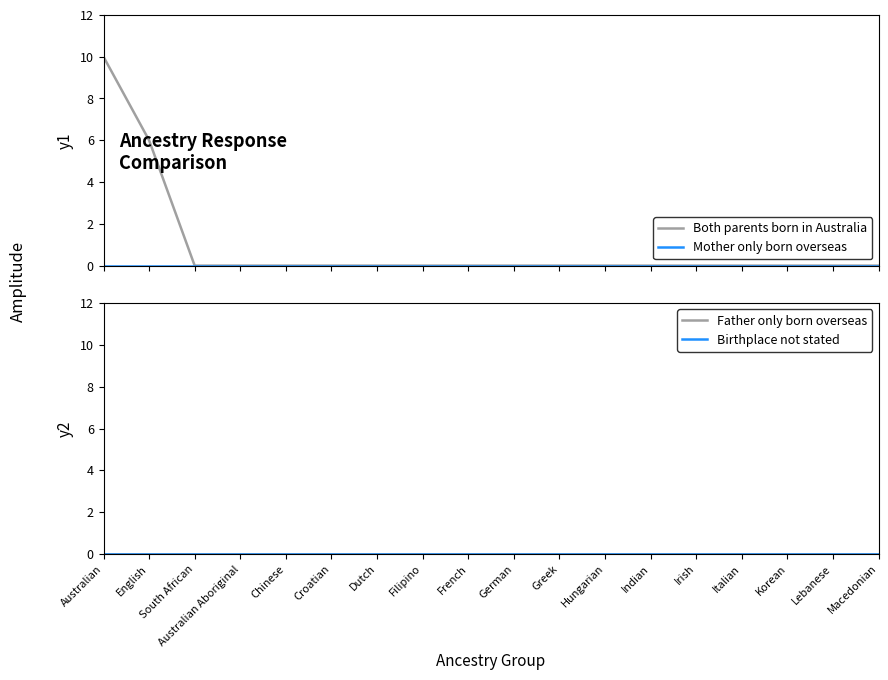

Is the value of Father only born overseas at Australian Aboriginal greater than the value of Mother only born overseas at Chinese?

No